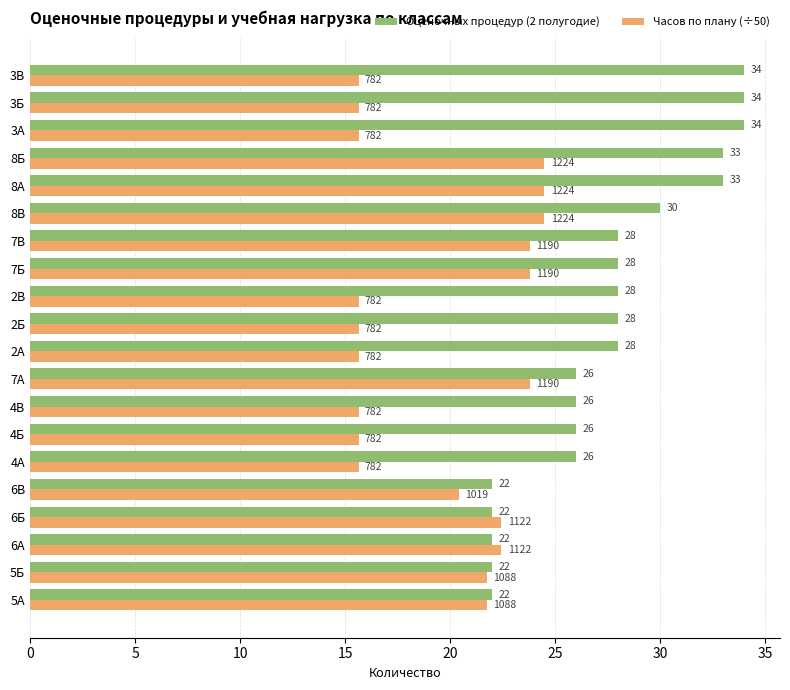

What is the sum of all Оценочных процедур (2 полугодие) values?

552.0